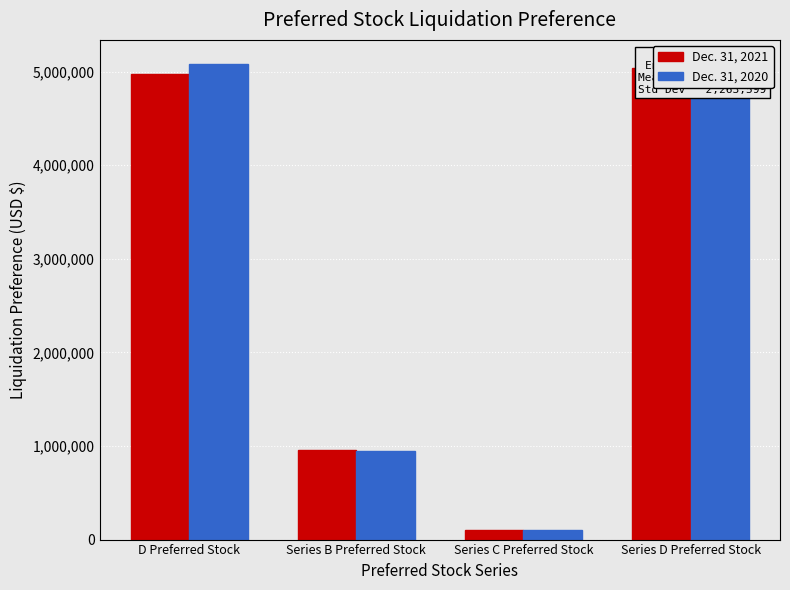

Reading left to right, what are all the values shown in this chart?

Dec. 31, 2021: 4979632	952500	97847	5043622
Dec. 31, 2020: 5084770	945000	97847	5084770